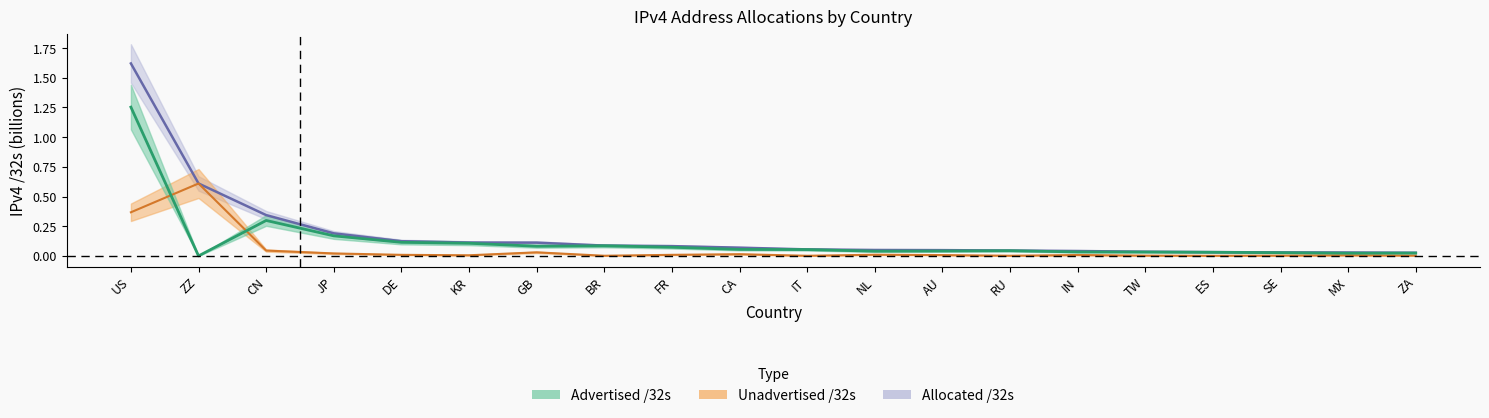

At ZZ, list the series in order from largest to smallest.

Allocated /32s, Unadvertised /32s, Advertised /32s